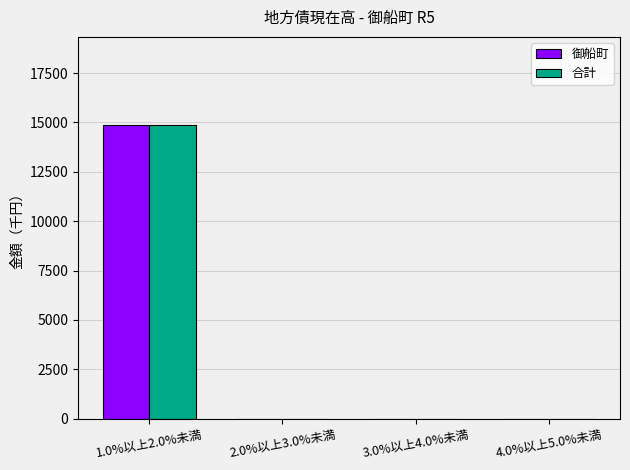

What is the maximum value for 御船町?

14869